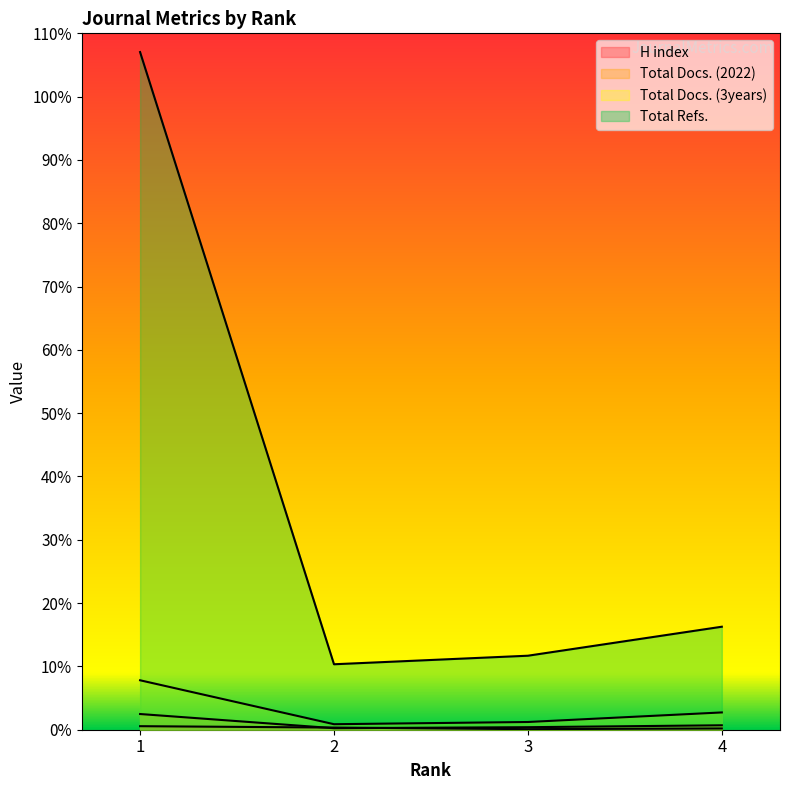

At which category is the sum across all series the highest?

1